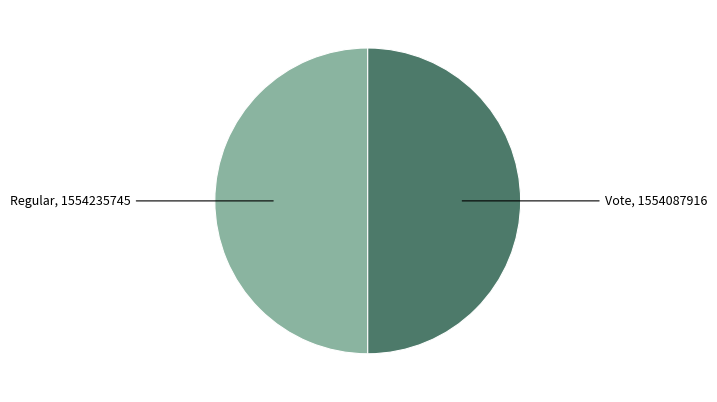

How many segments does this pie chart have?

2